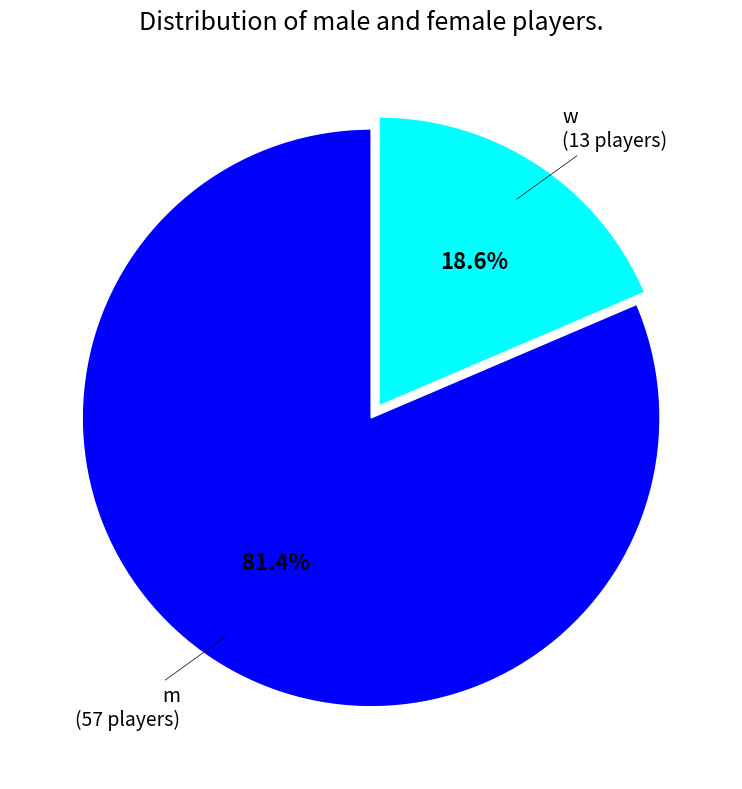

Is there a majority slice in this chart?

Yes